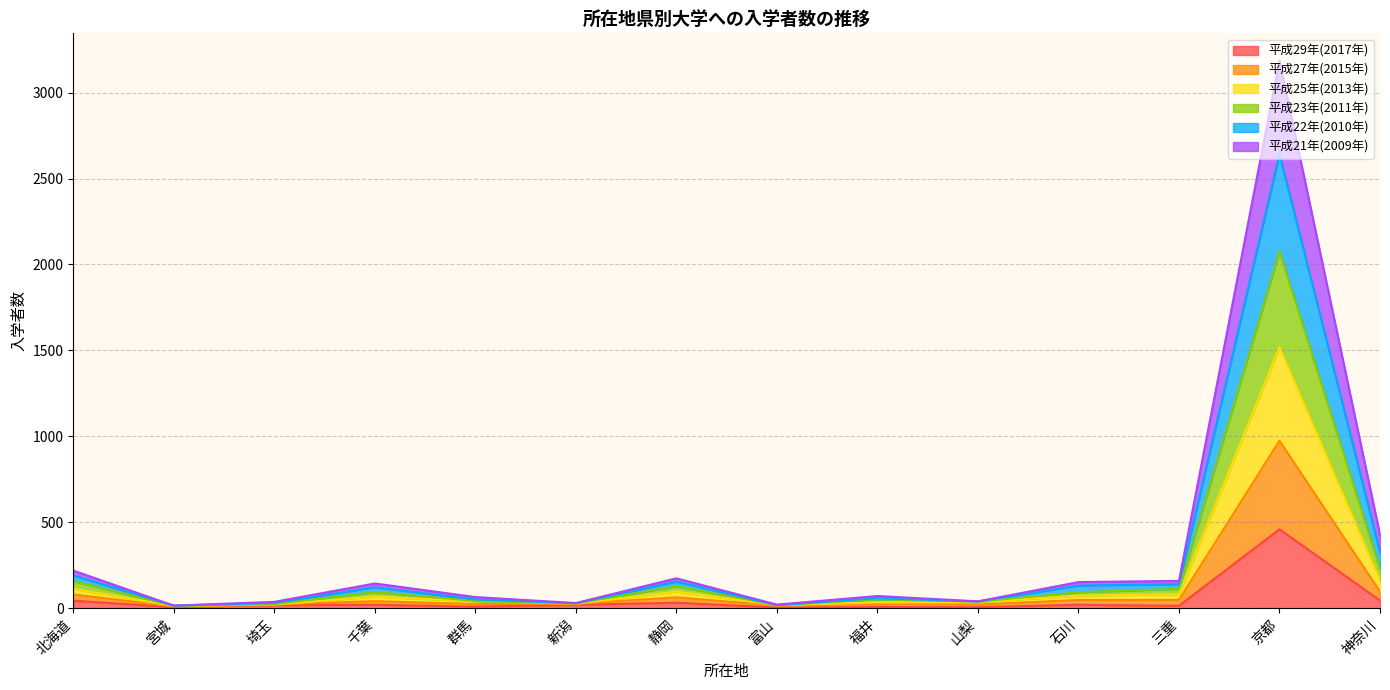

What is the sum of the 平成29年(2017年) values at 三重 and 群馬?

25